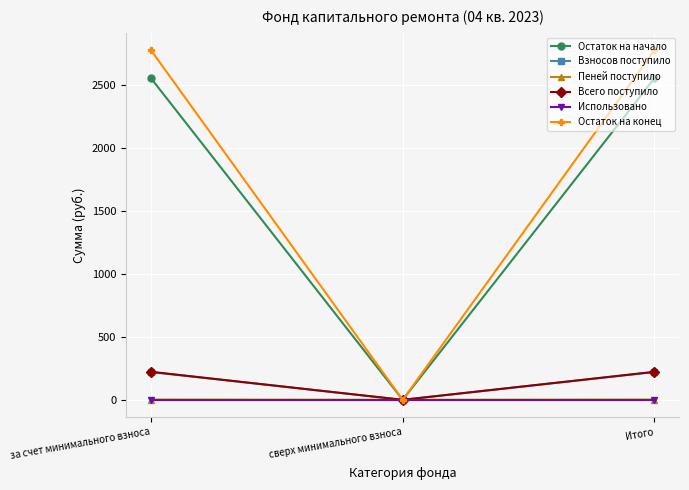

How many positive values does the Остаток на конец series have?

2